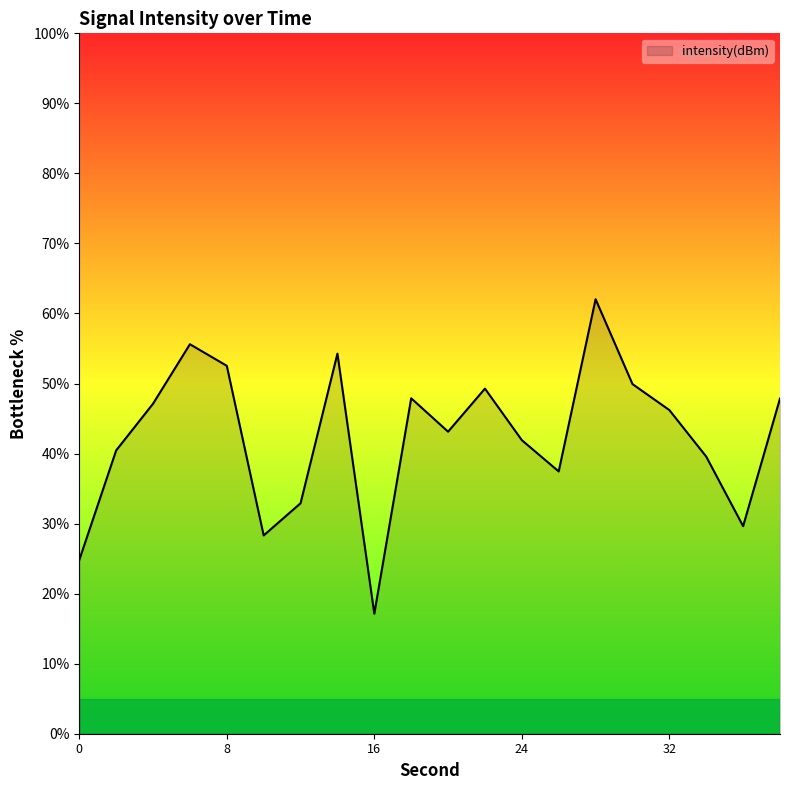

What is the greatest value displayed?

62.0